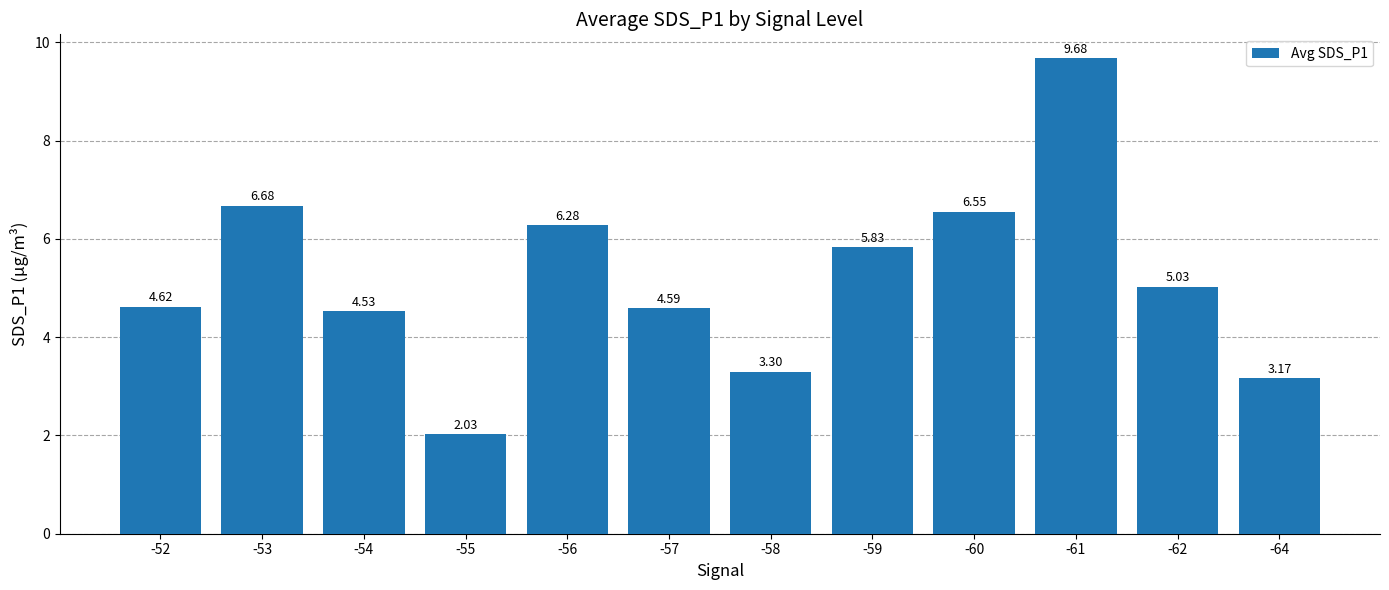

How many categories are shown in the chart?

12